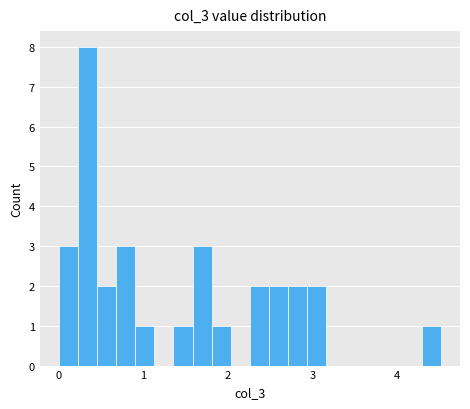

Read against the x-axis, roughly where is the centre of the tallest bar?

0.3